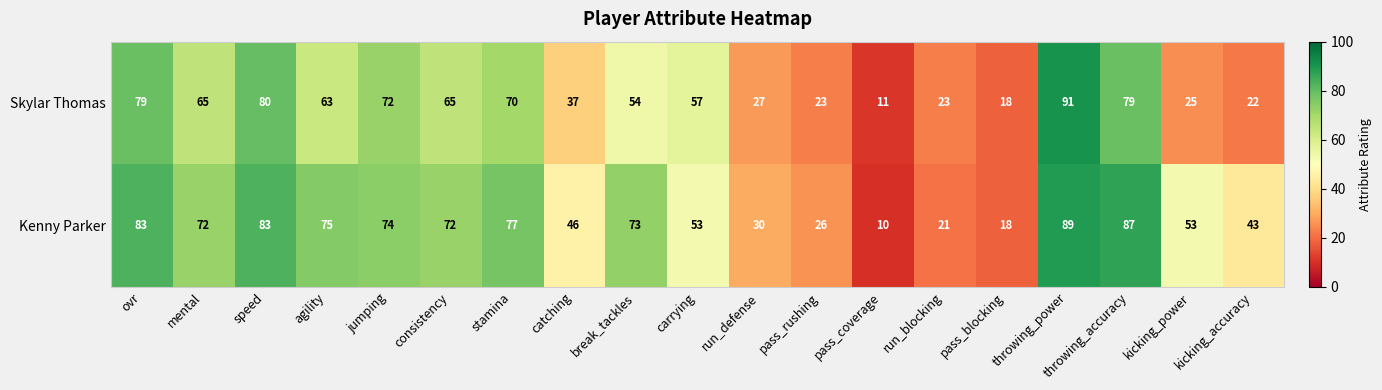

At which category is the sum across all series the highest?

throwing_power